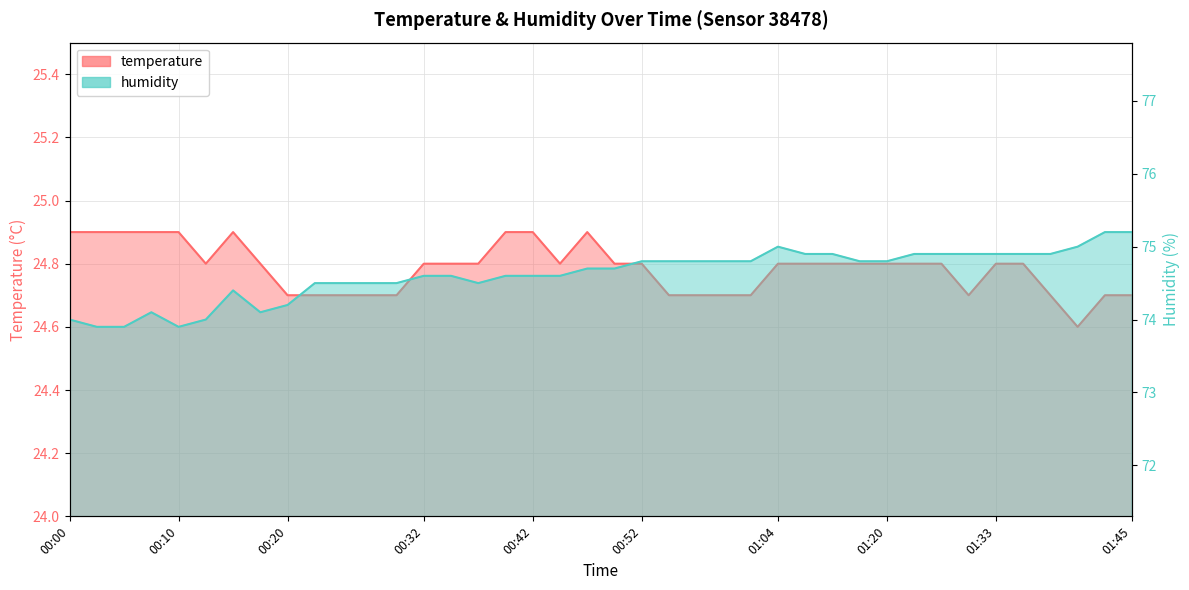

How many categories are shown in the chart?

40